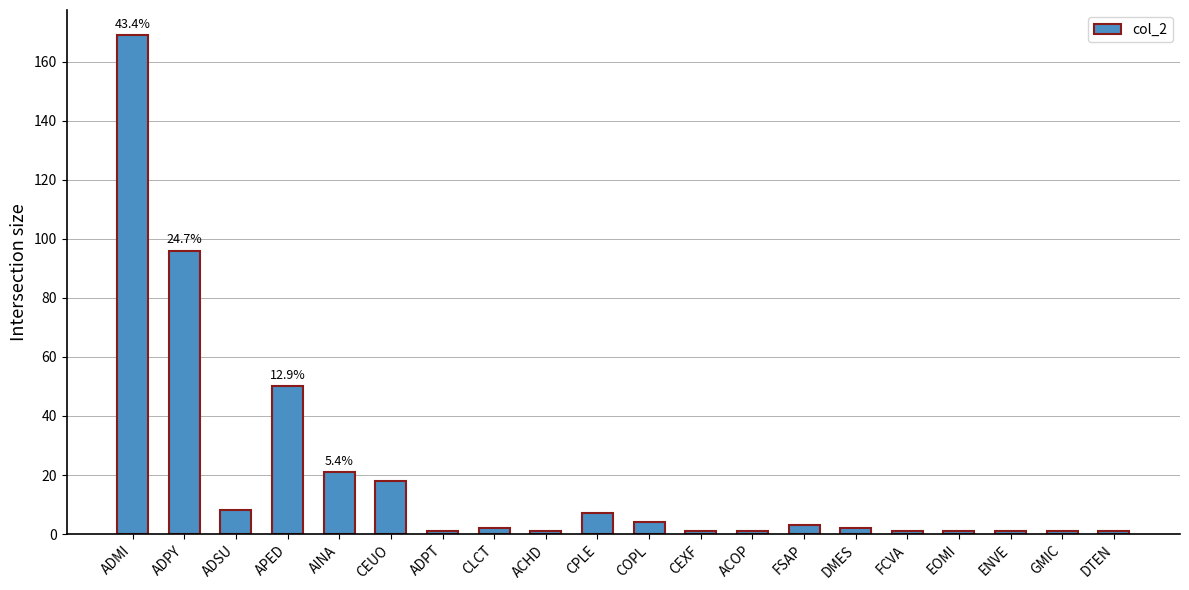

The value at CLCT is 2. True or false?

True